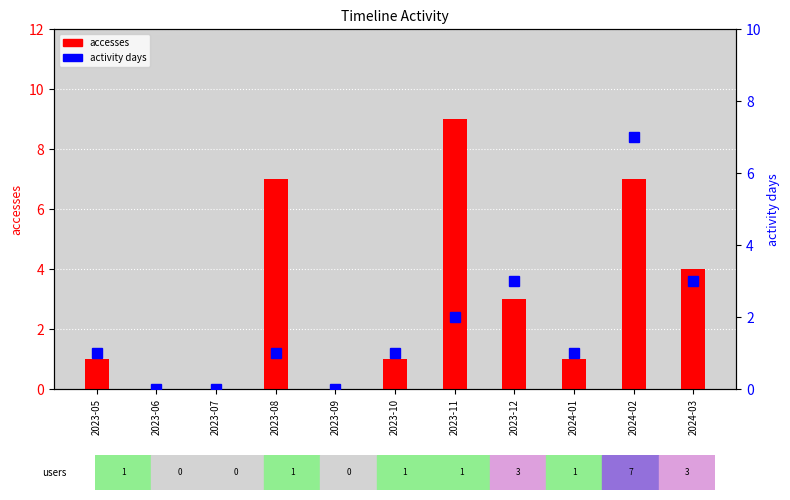

What position from the left is 2023-07?

3